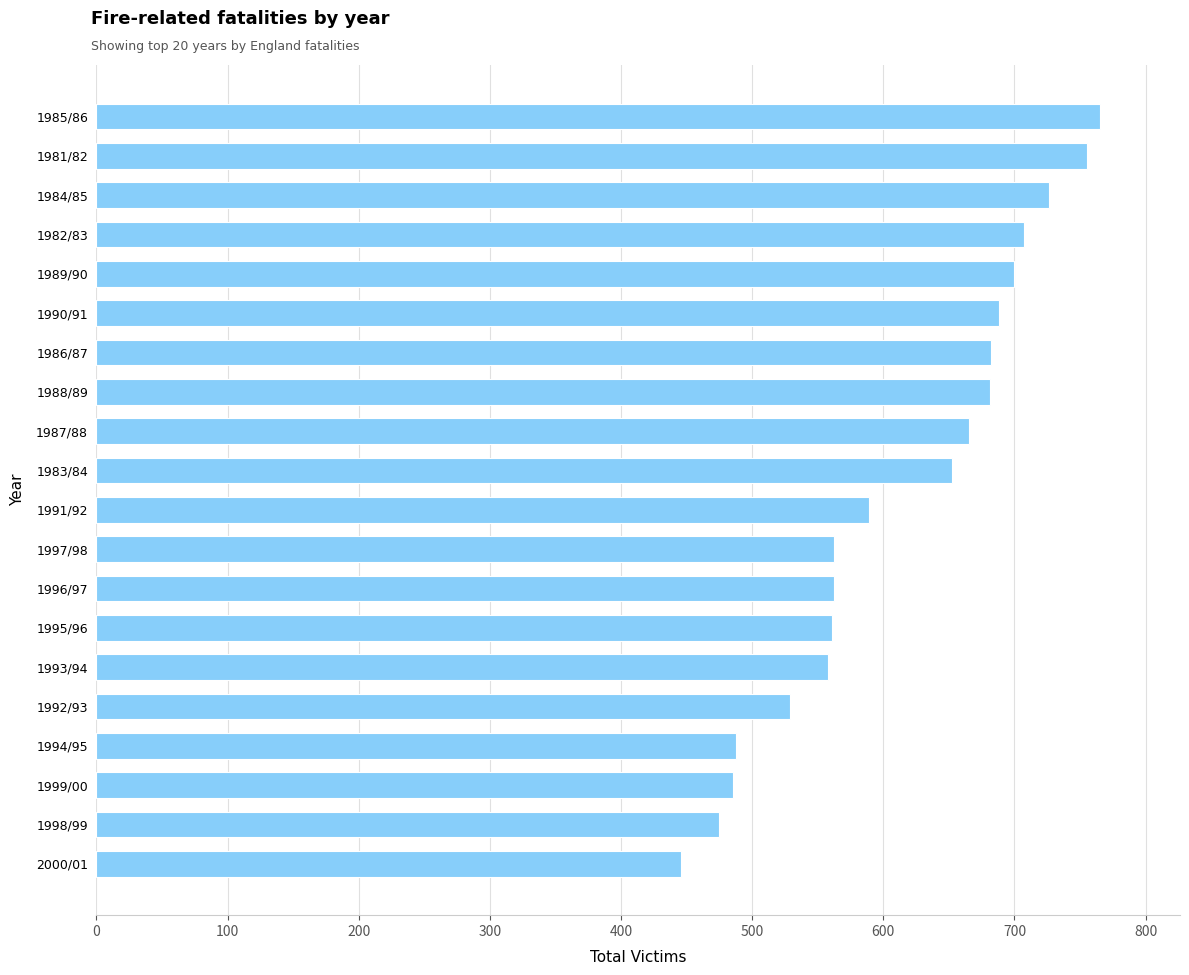

Which label corresponds to the largest value in the chart?

1985/86